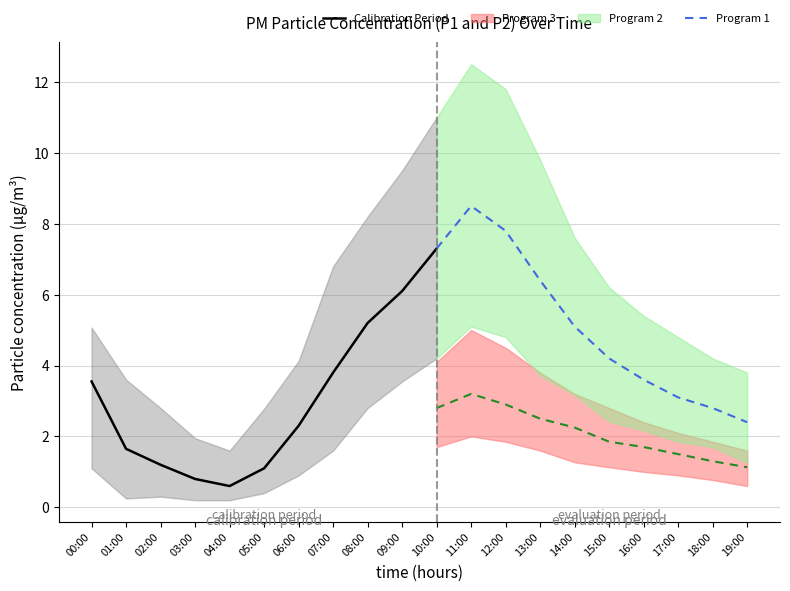

Rank the series at 18:00 from lowest to highest value.

P2_lower, P2, P1_lower, P2_upper, P1, P1_upper